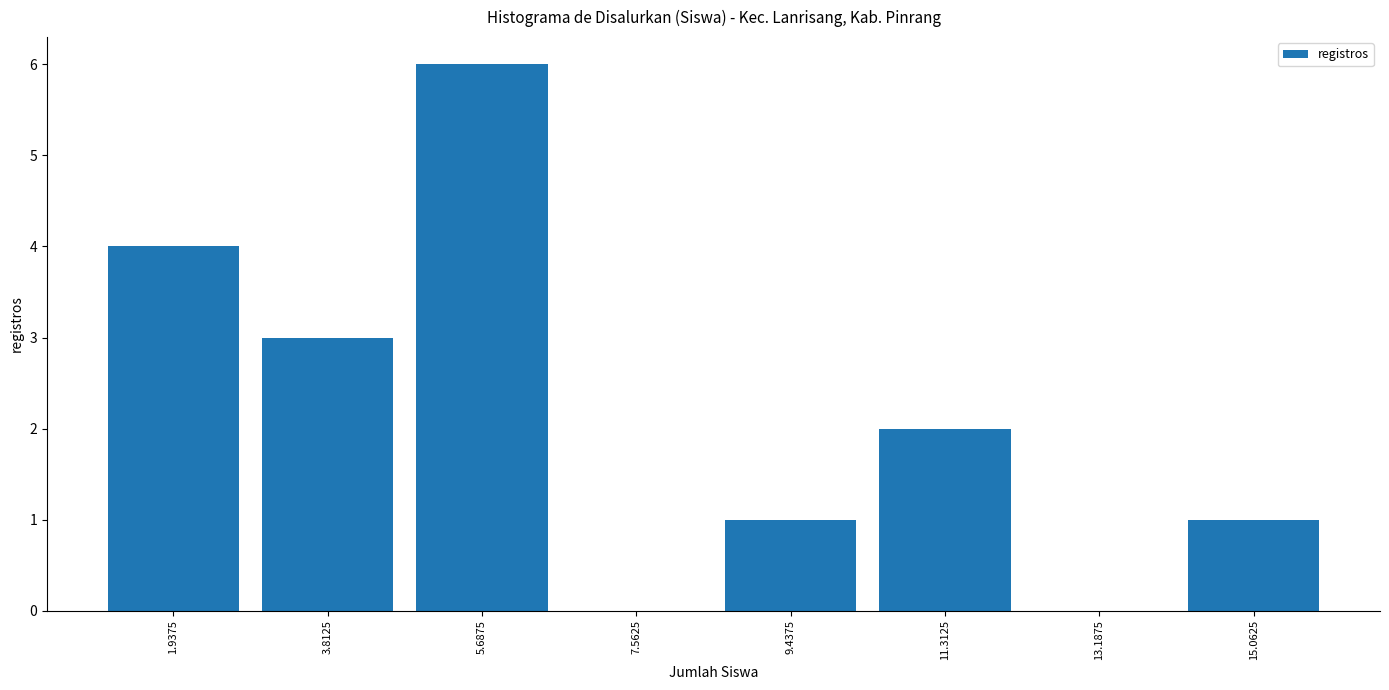

Reading left to right, transcribe this chart: for each bar, give the range it covers on the x-axis and its height. Neither the bar edges nor the heights are printed on the chart, so give them approximately, as read against the axes.

1.0 to 2.8: 4
2.8 to 4.8: 3
4.8 to 6.6: 6
6.6 to 8.6: 0
8.6 to 10.4: 1
10.4 to 12.2: 2
12.2 to 14.2: 0
14.2 to 16.0: 1